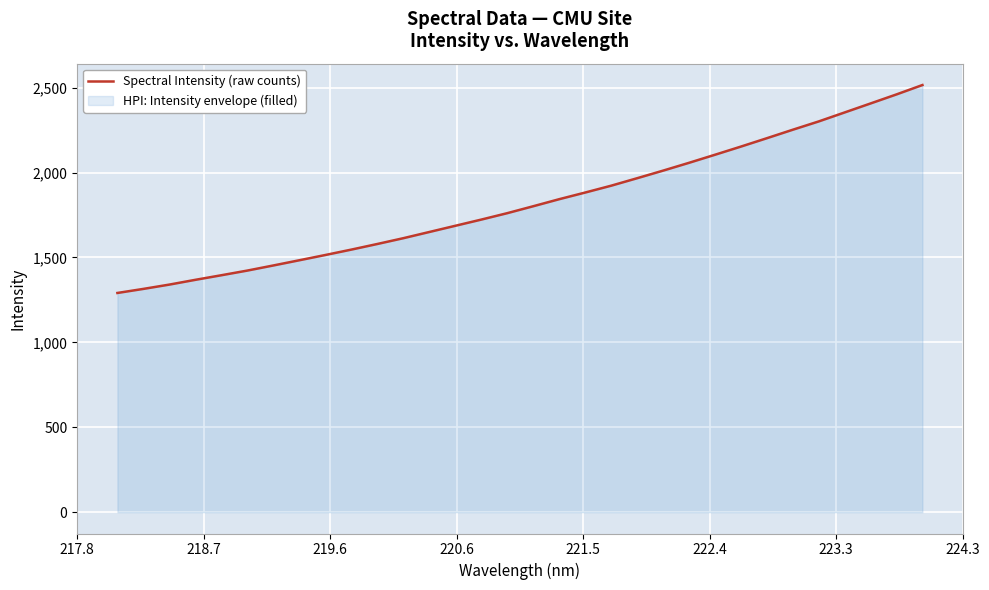

What is the greatest value displayed?

2515.7